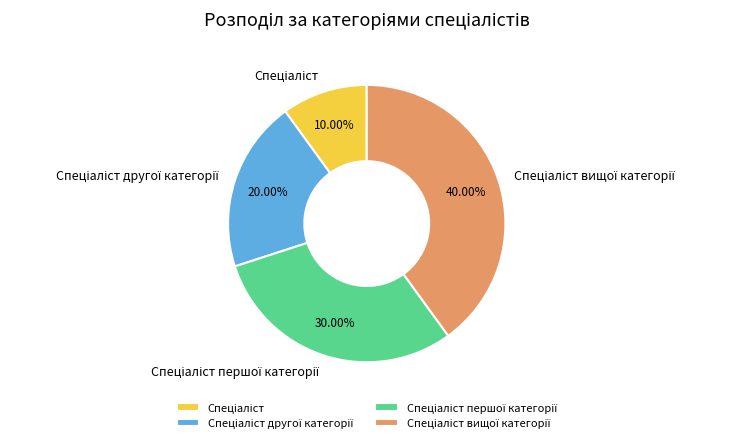

Does any single category account for the majority?

No